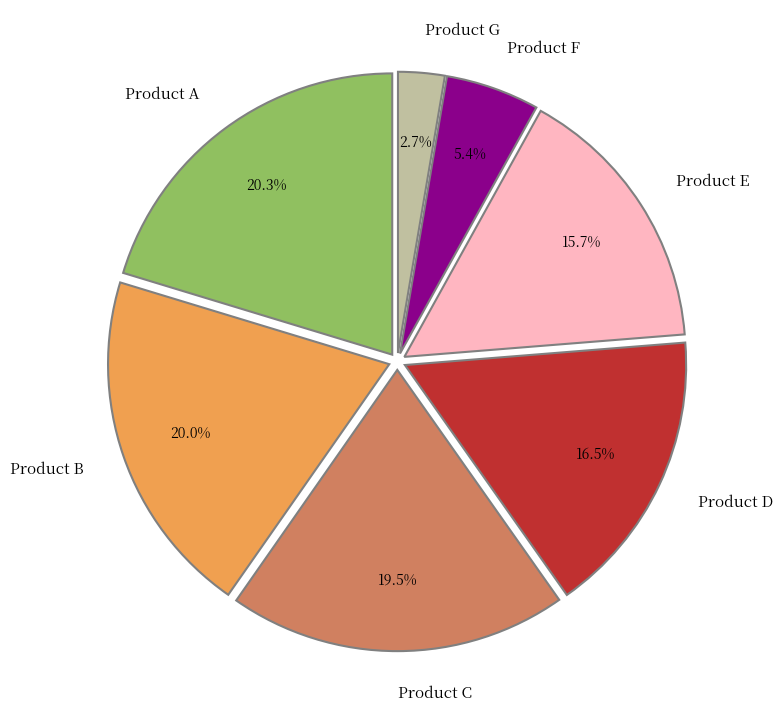

The Product A slice represents 10% of the pie. True or false?

False